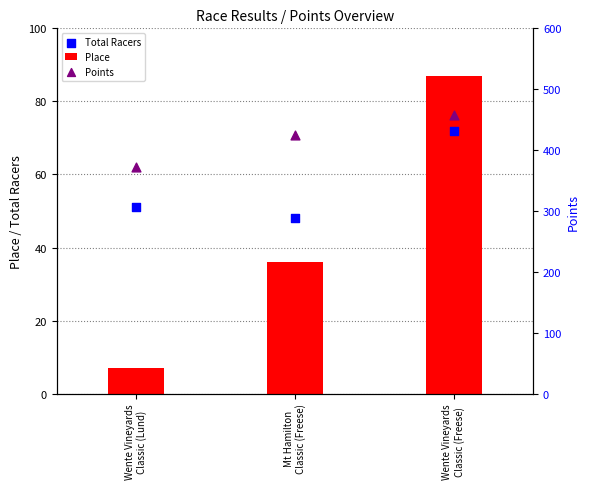

What is the total value across all series at Mt Hamilton
Classic (Freese)?

509.1